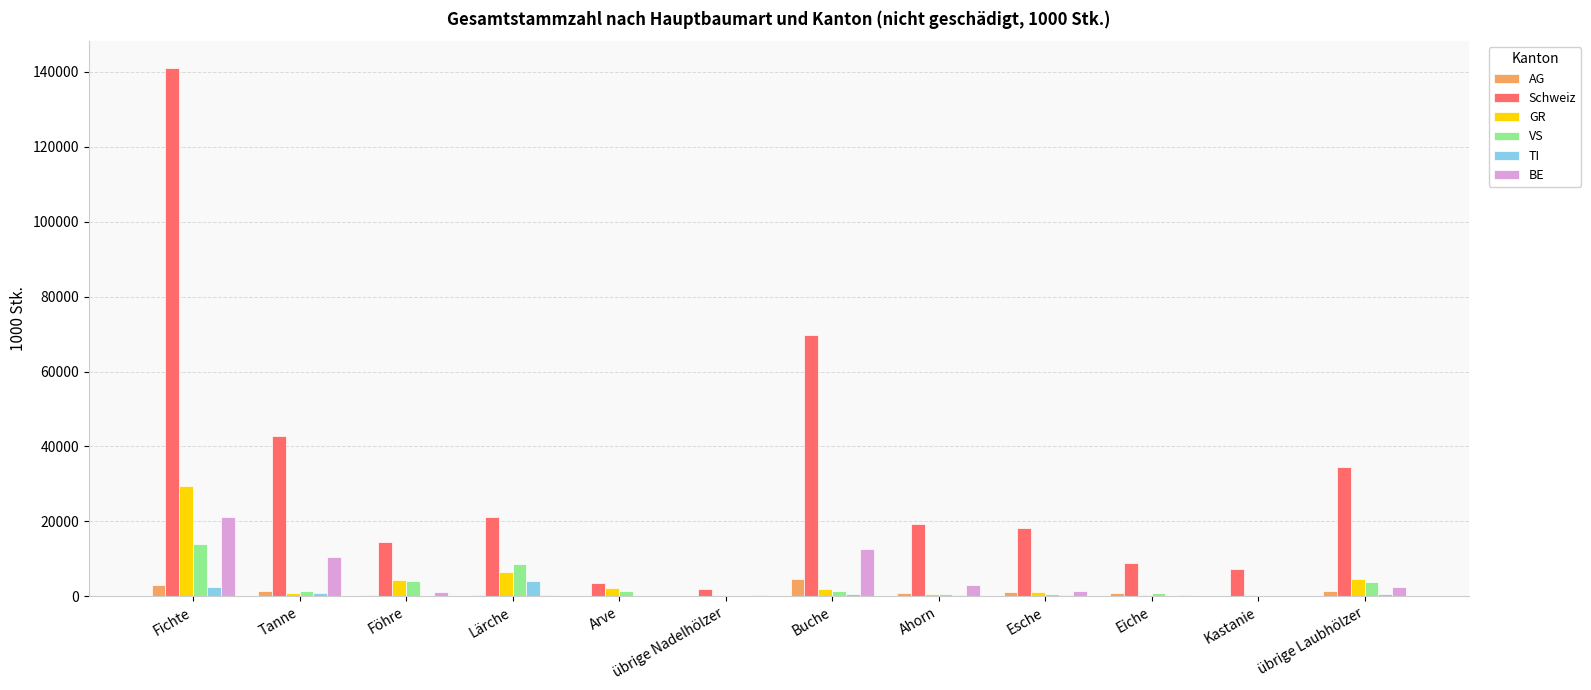

What is the sum of all VS values?

37331